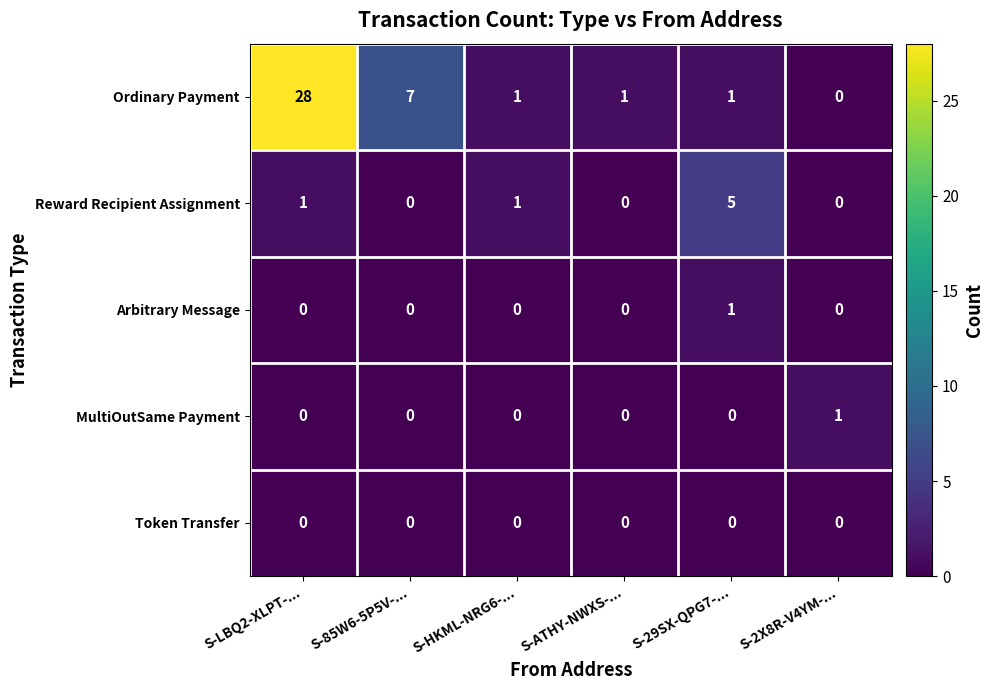

Reading left to right, what are all the values shown in this chart?

Ordinary Payment: S-LBQ2-XLPT-...=28	S-85W6-5P5V-...=7	S-HKML-NRG6-...=1	S-ATHY-NWXS-...=1	S-29SX-QPG7-...=1	S-2X8R-V4YM-...=0
Reward Recipient Assignment: S-LBQ2-XLPT-...=1	S-85W6-5P5V-...=0	S-HKML-NRG6-...=1	S-ATHY-NWXS-...=0	S-29SX-QPG7-...=5	S-2X8R-V4YM-...=0
Arbitrary Message: S-LBQ2-XLPT-...=0	S-85W6-5P5V-...=0	S-HKML-NRG6-...=0	S-ATHY-NWXS-...=0	S-29SX-QPG7-...=1	S-2X8R-V4YM-...=0
MultiOutSame Payment: S-LBQ2-XLPT-...=0	S-85W6-5P5V-...=0	S-HKML-NRG6-...=0	S-ATHY-NWXS-...=0	S-29SX-QPG7-...=0	S-2X8R-V4YM-...=1
Token Transfer: S-LBQ2-XLPT-...=0	S-85W6-5P5V-...=0	S-HKML-NRG6-...=0	S-ATHY-NWXS-...=0	S-29SX-QPG7-...=0	S-2X8R-V4YM-...=0